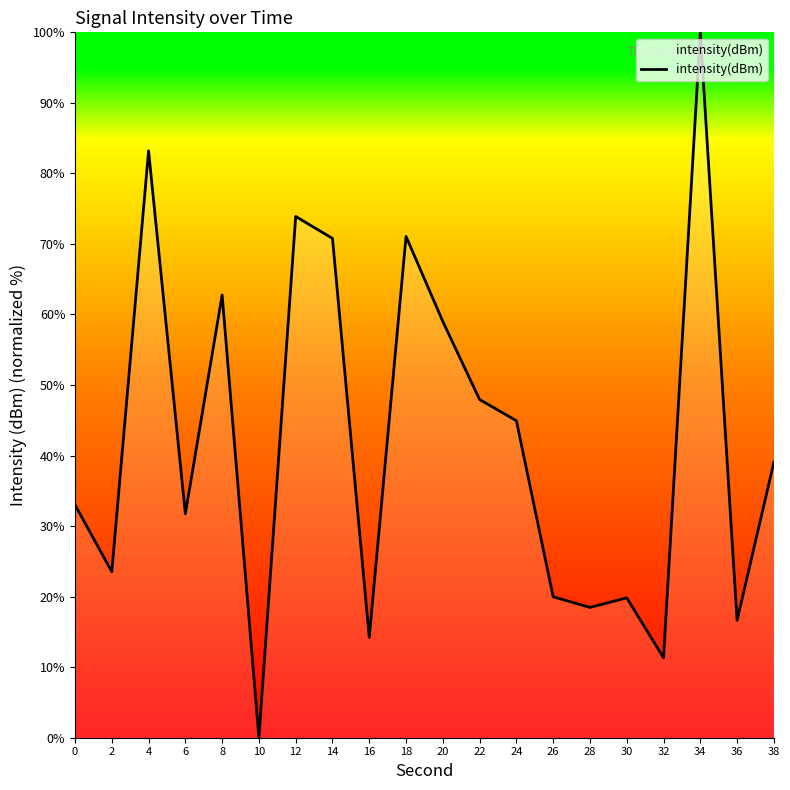

At which label is the value closest to 50?

22